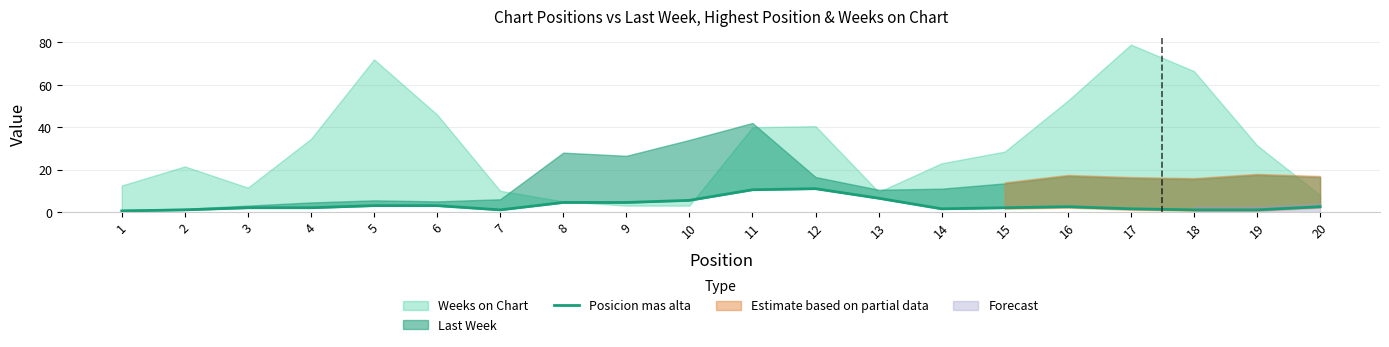

List the labels in order of value, smallest first.

1, 2, 7, 18, 19, 14, 17, 3, 4, 15, 16, 20, 5, 6, 8, 9, 10, 13, 11, 12